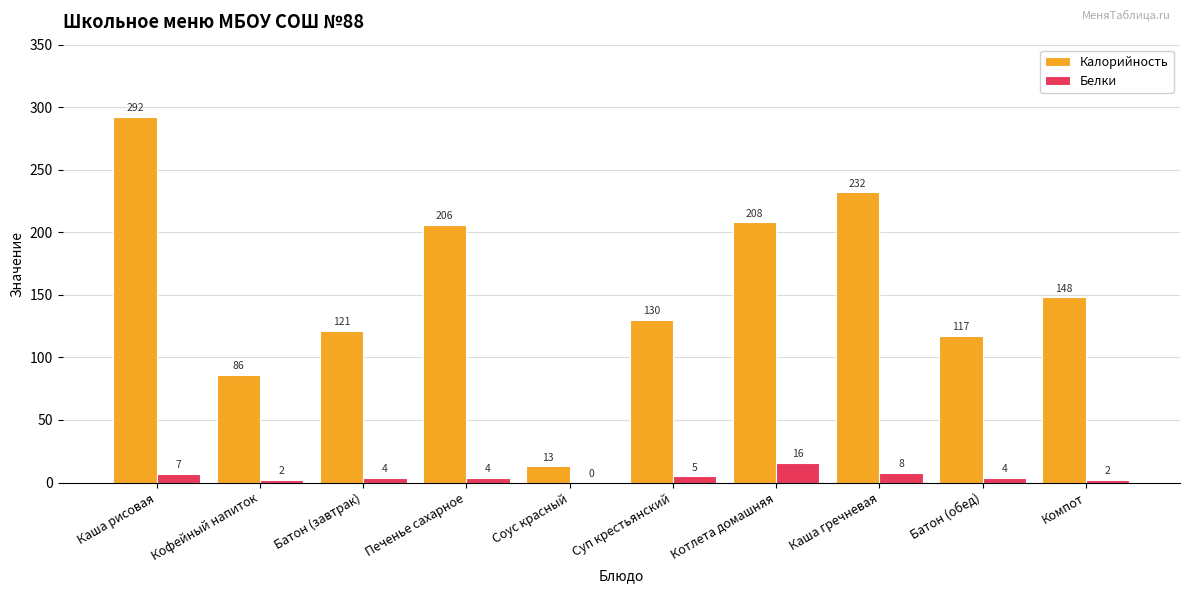

What is the sum of all Калорийность values?

1553